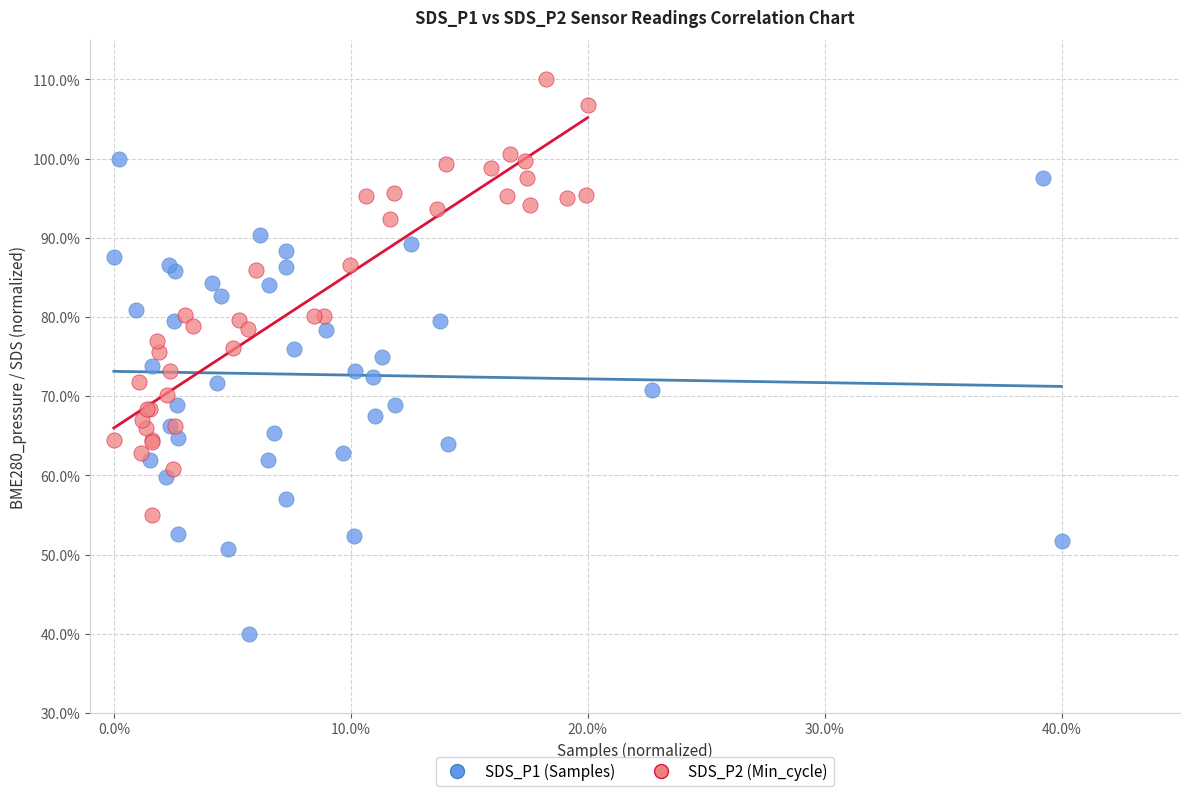

Which series has the widest spread of Y values?

SDS_P1 (Samples)